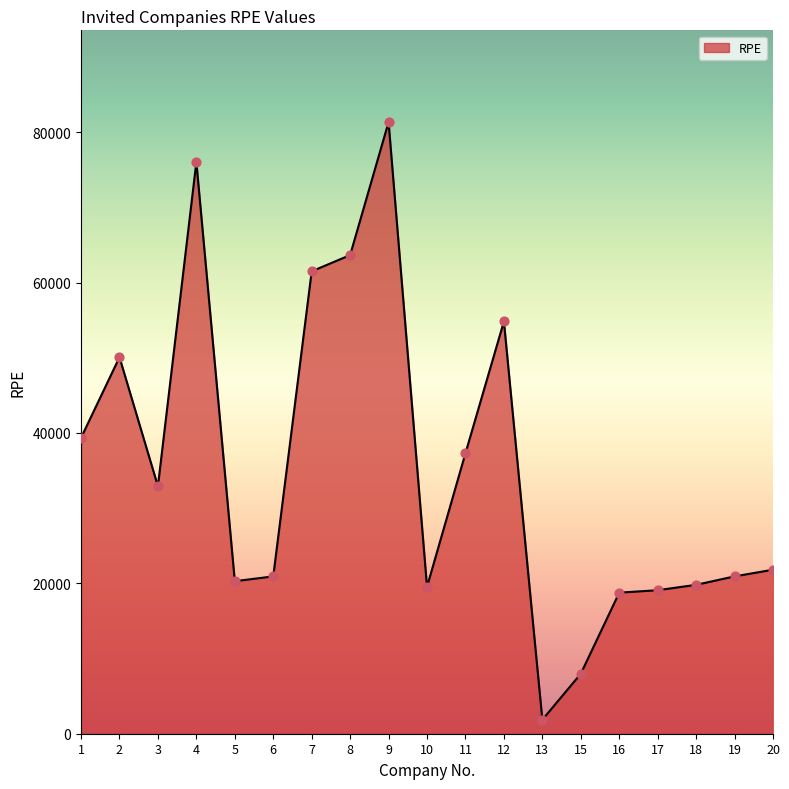

What is the change in value from 4 to 20?

-54223